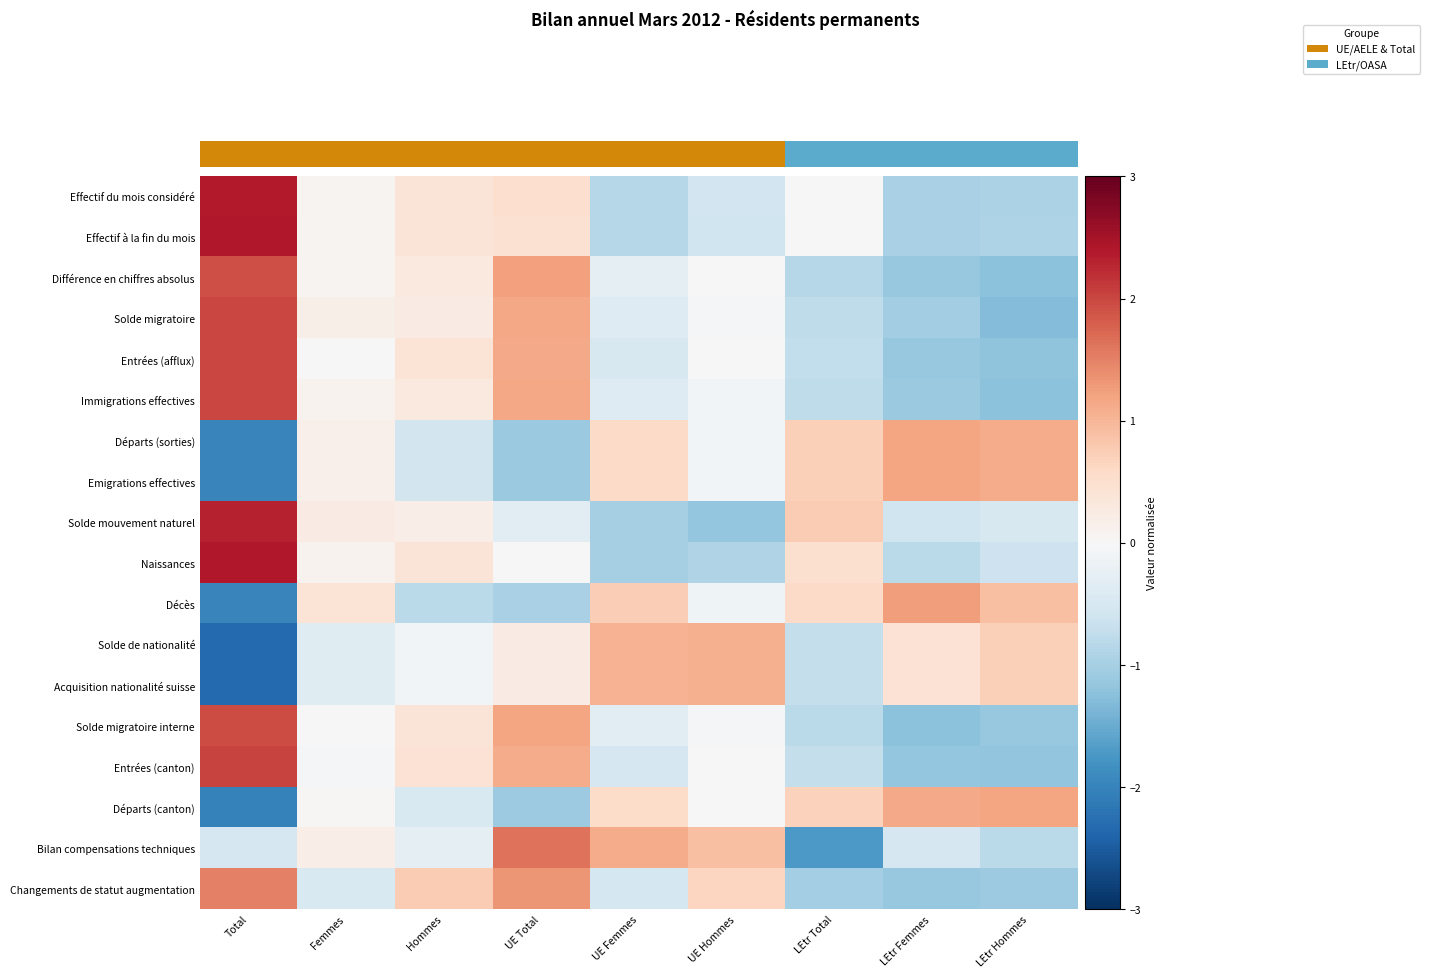

How many data points in Différence en chiffres absolus are above 0?

4